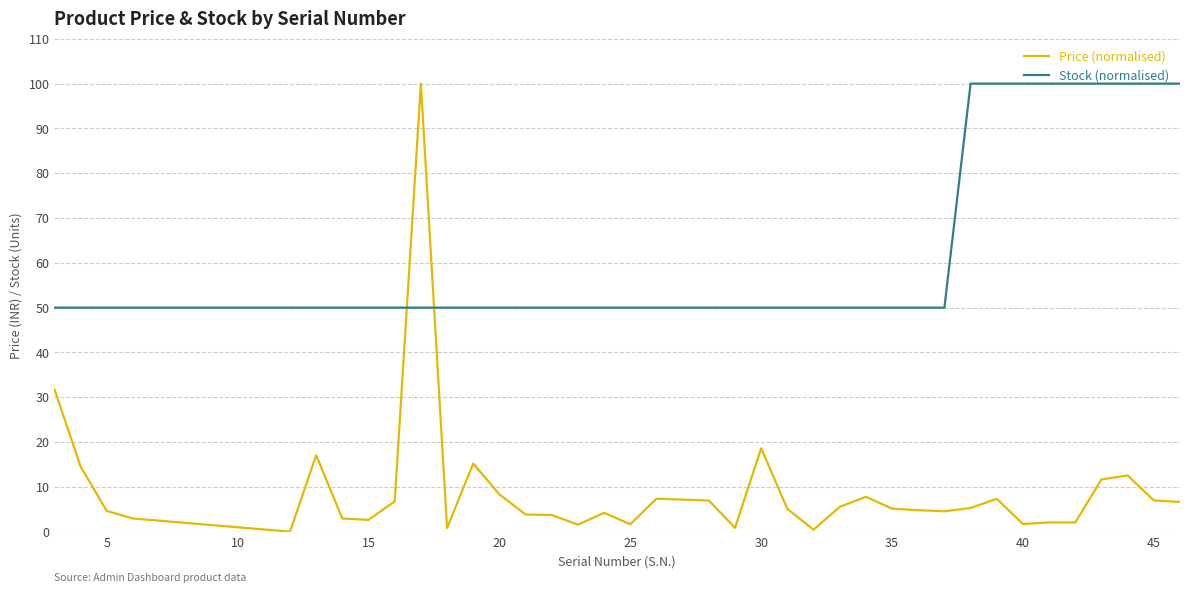

List the series in order of their overall mean, lowest first.

Price (normalised), Stock (normalised)